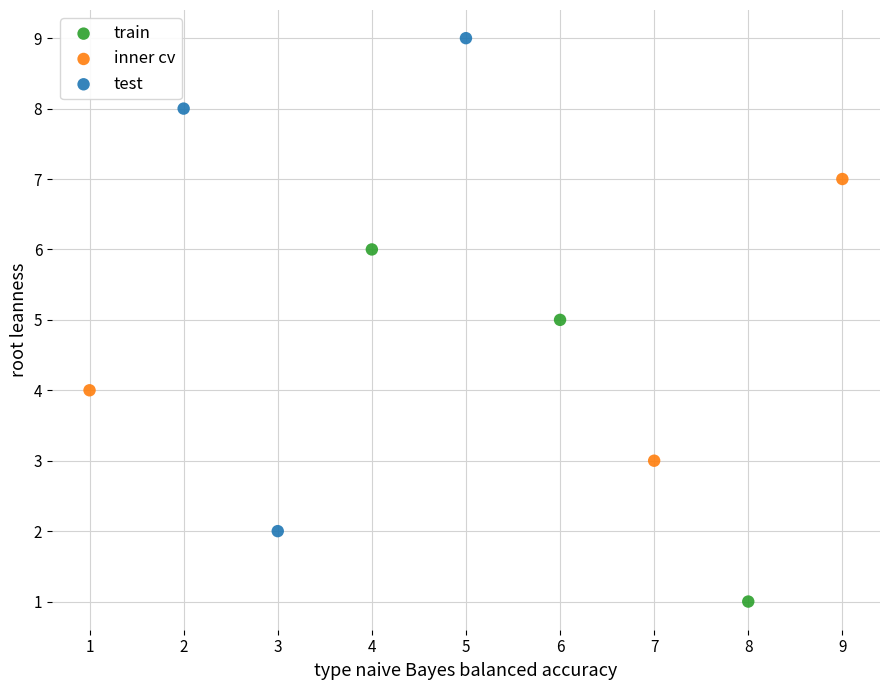

Which series contains the highest Y value?

test